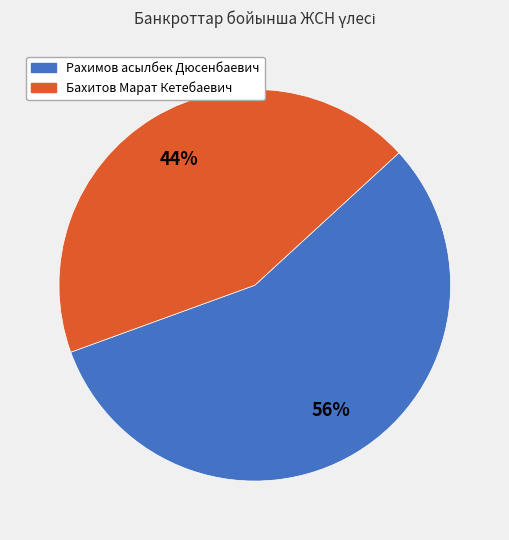

What is the ratio of the value at Рахимов асылбек Дюсенбаевич to the value at Бахитов Марат Кетебаевич?

1.3